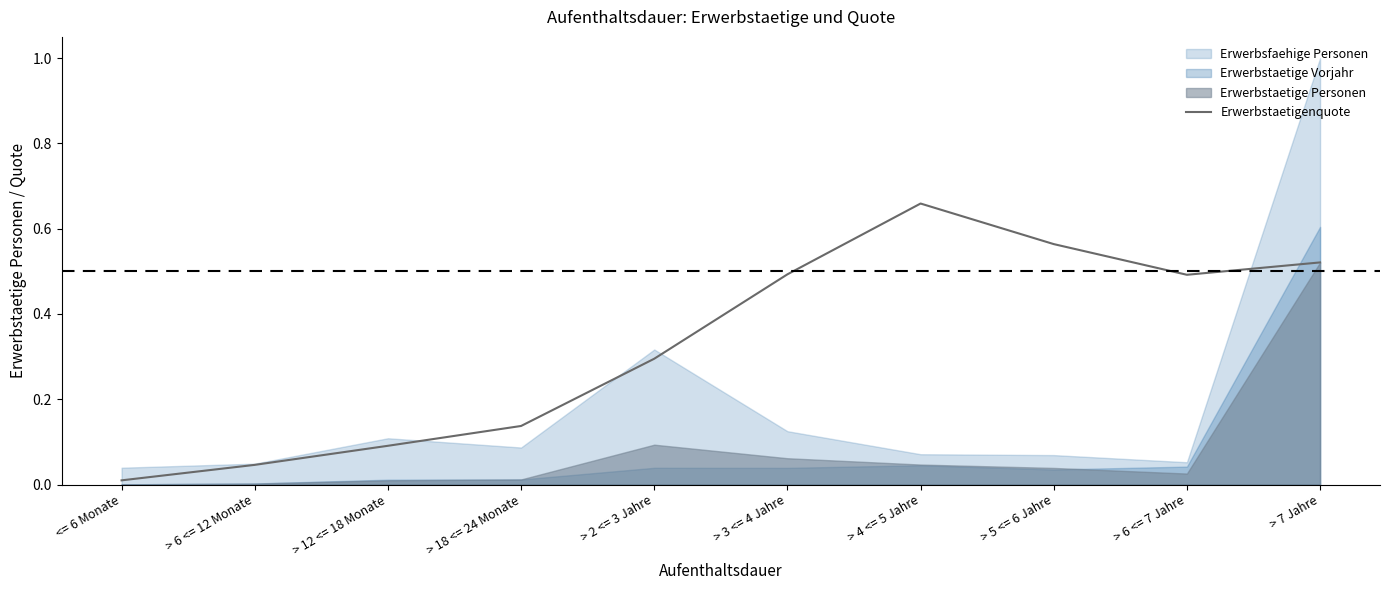

What is the label of the 8th point from the left?

> 5 <= 6 Jahre